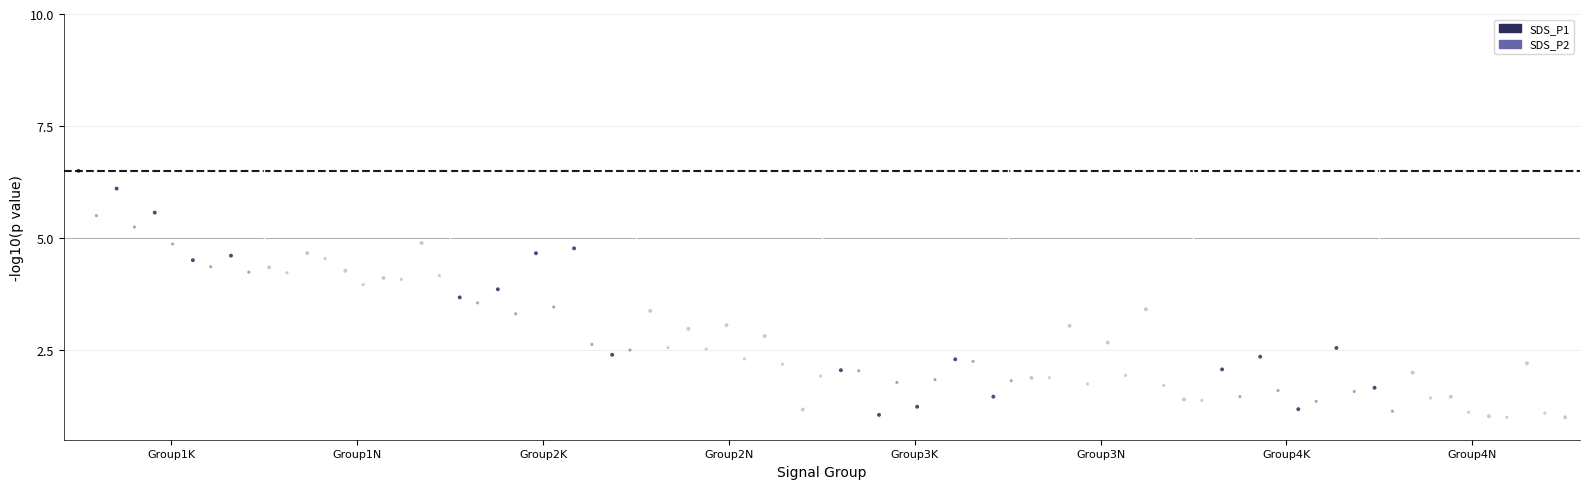

Which series reaches the maximum Y coordinate?

SDS_P1